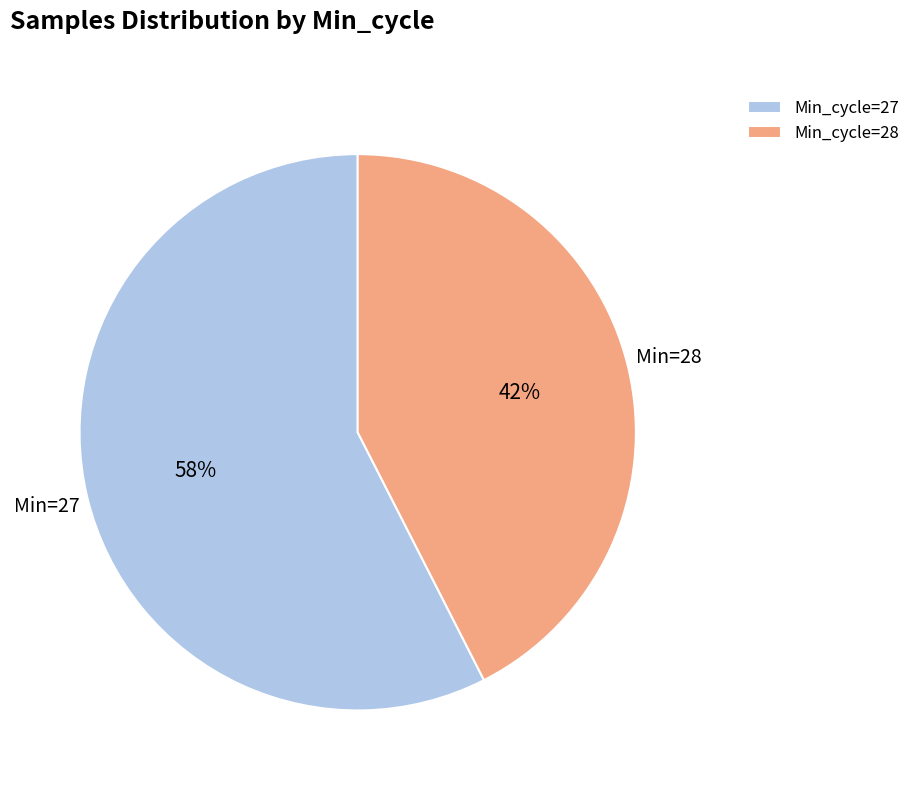

Is it true that Min_cycle=28 is 30% of the pie?

False